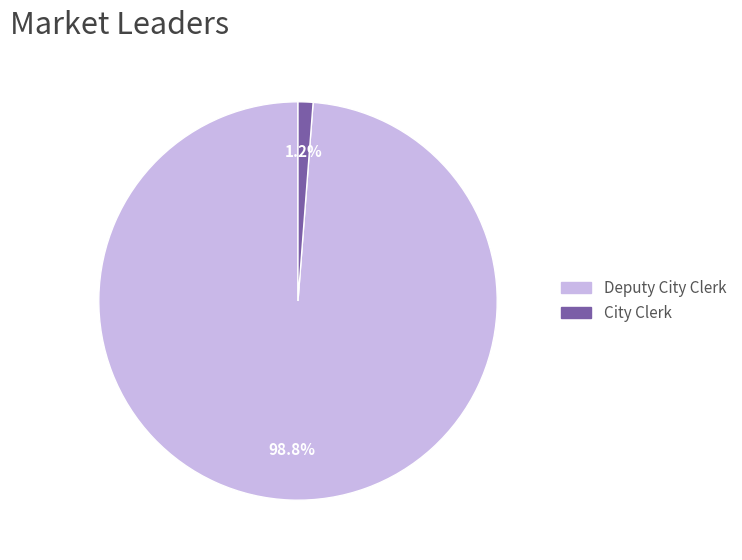

To the nearest percent, what is the difference between the Deputy City Clerk and City Clerk slice percentages?

98%